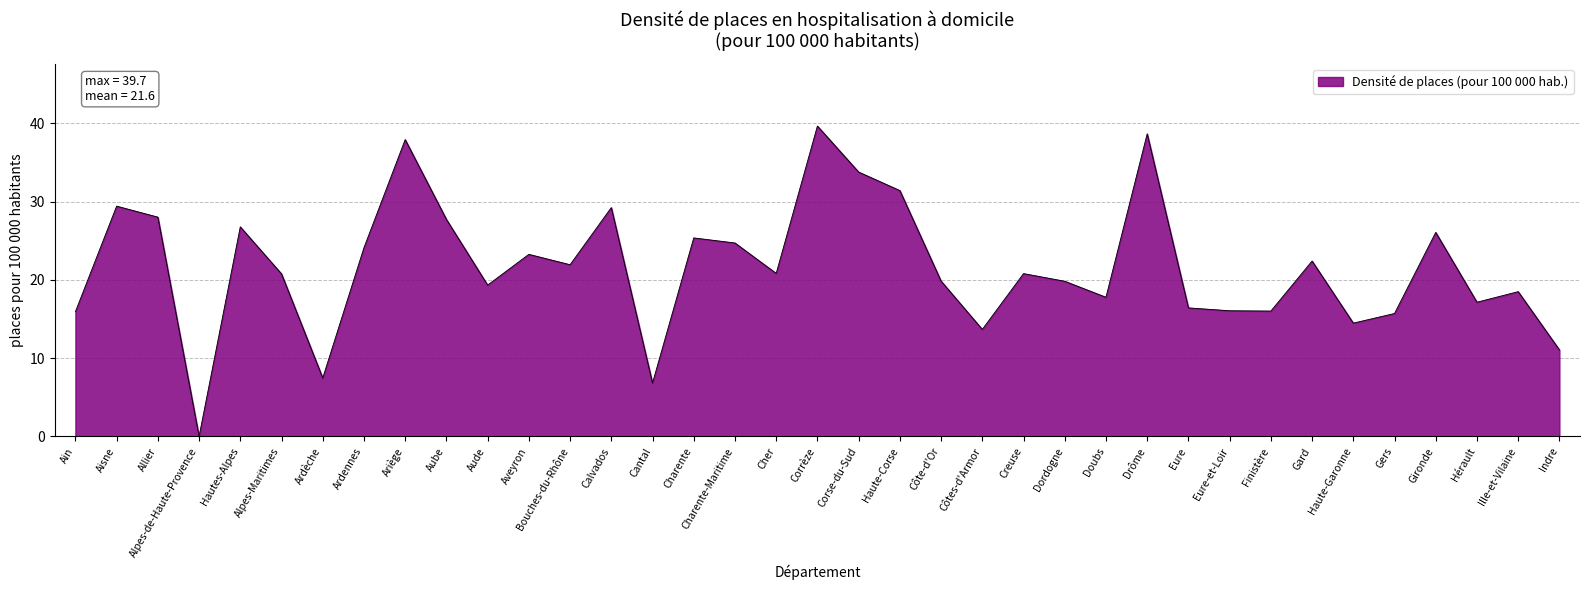

Count the number of data series in this chart.

1